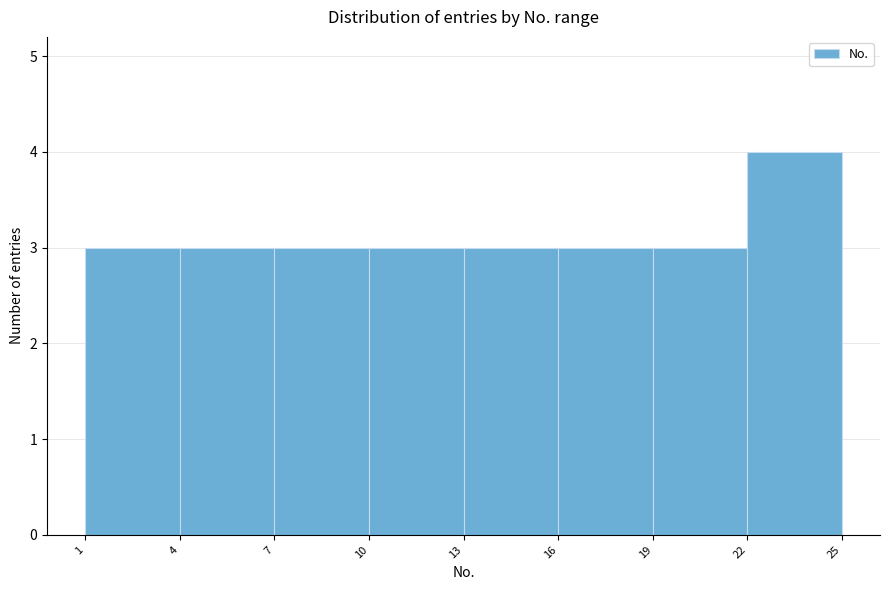

Over which range of the x-axis is the bar tallest?

22 to 25